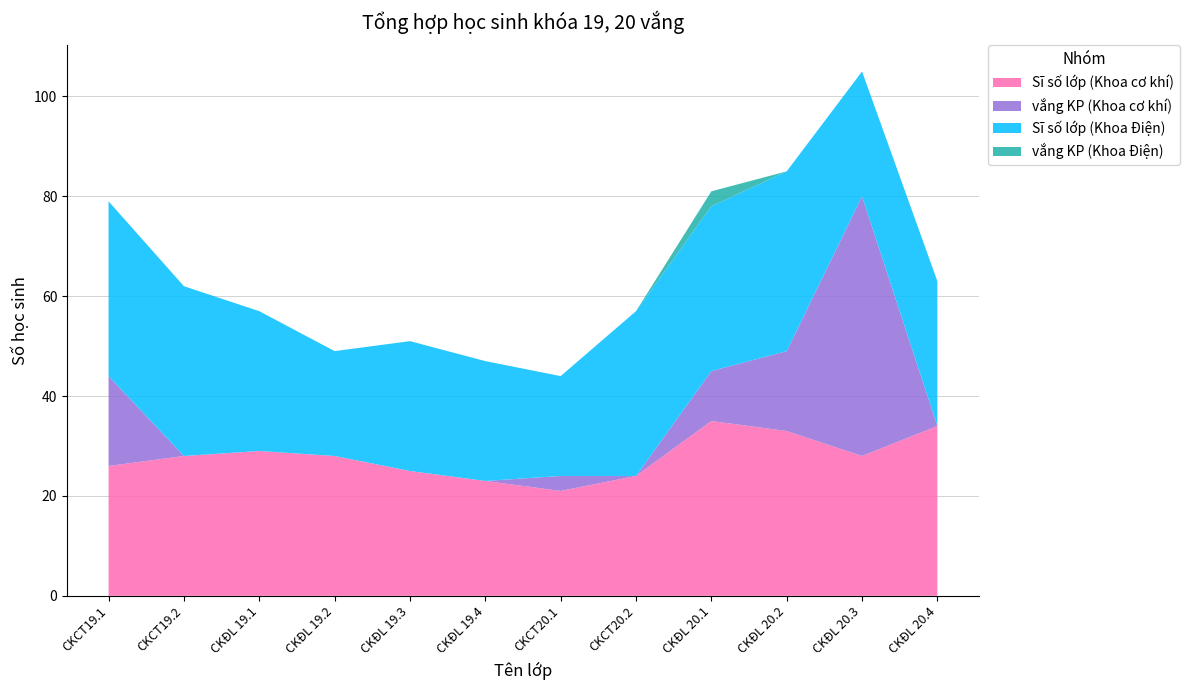

Reading left to right, extract all data points from this chart.

Sĩ số lớp (Khoa cơ khí): 26	28	29	28	25	23	21	24	35	33	28	34
vắng KP (Khoa cơ khí): 18	0	0	0	0	0	3	0	10	16	52	0
Sĩ số lớp (Khoa Điện): 35	34	28	21	26	24	20	33	33	36	25	29
vắng KP (Khoa Điện): 0	0	0	0	0	0	0	0	3	0	0	0